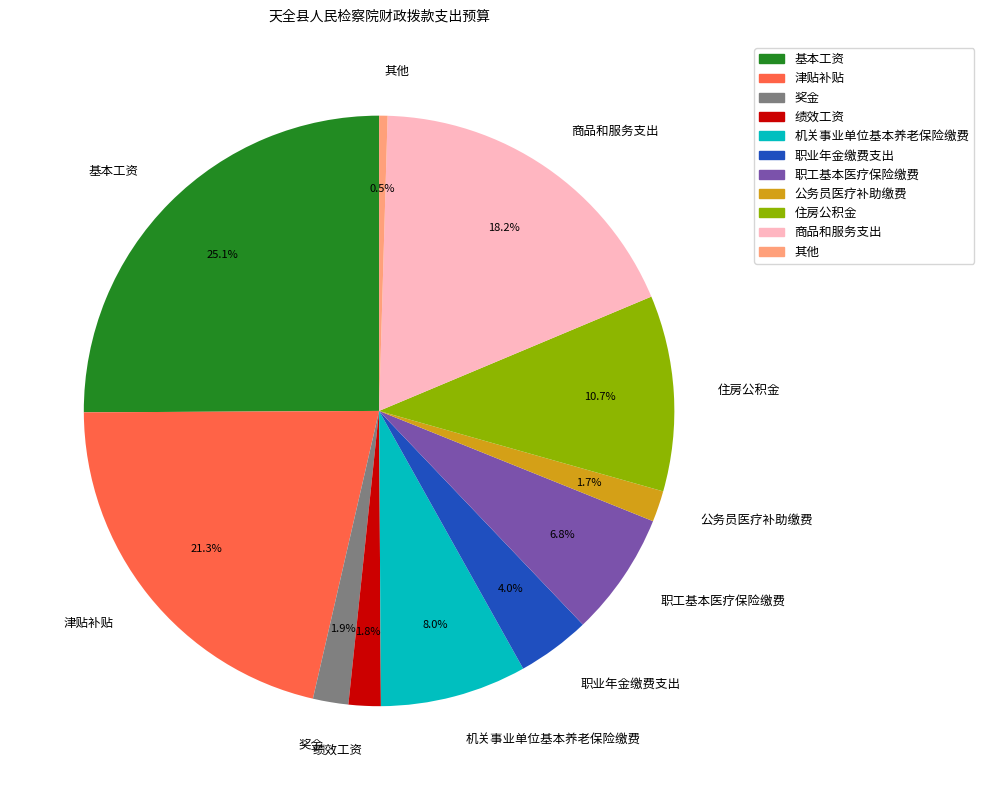

What is the largest slice in the pie chart?

基本工资